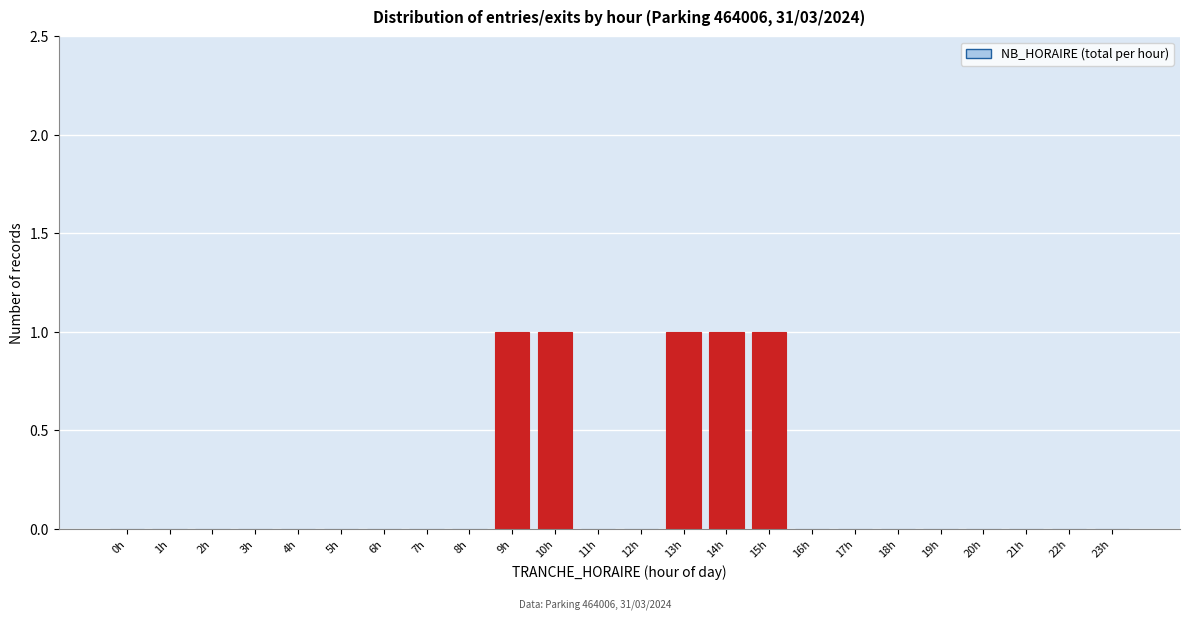

Reading right to left, transcribe all the data shown in this chart.

23h=0	22h=0	21h=0	20h=0	19h=0	18h=0	17h=0	16h=0	15h=1	14h=1	13h=1	12h=0	11h=0	10h=1	9h=1	8h=0	7h=0	6h=0	5h=0	4h=0	3h=0	2h=0	1h=0	0h=0